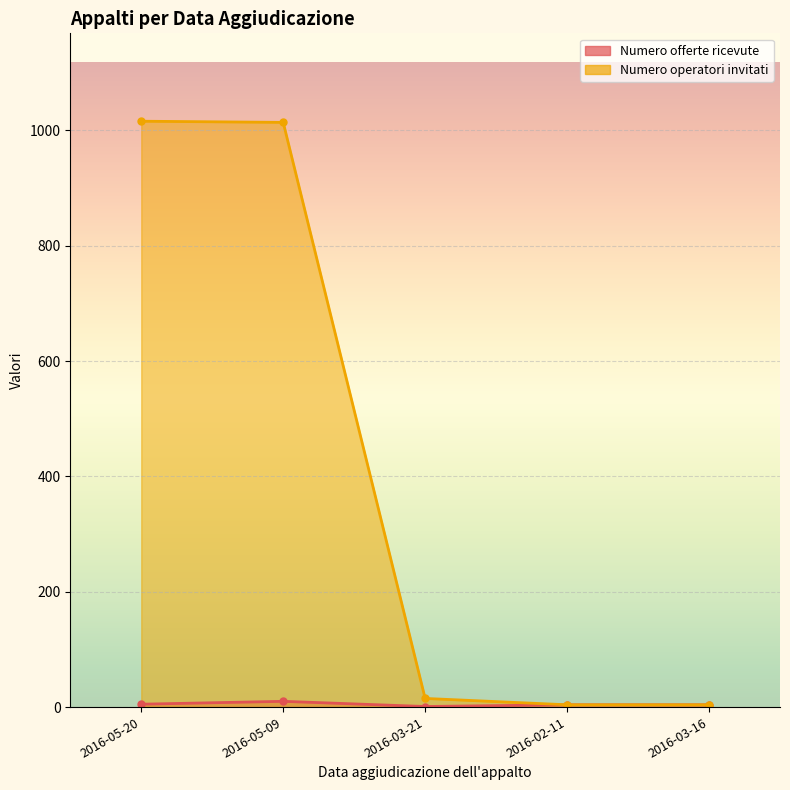

What is the label of the 5th point from the right?

2016-05-20